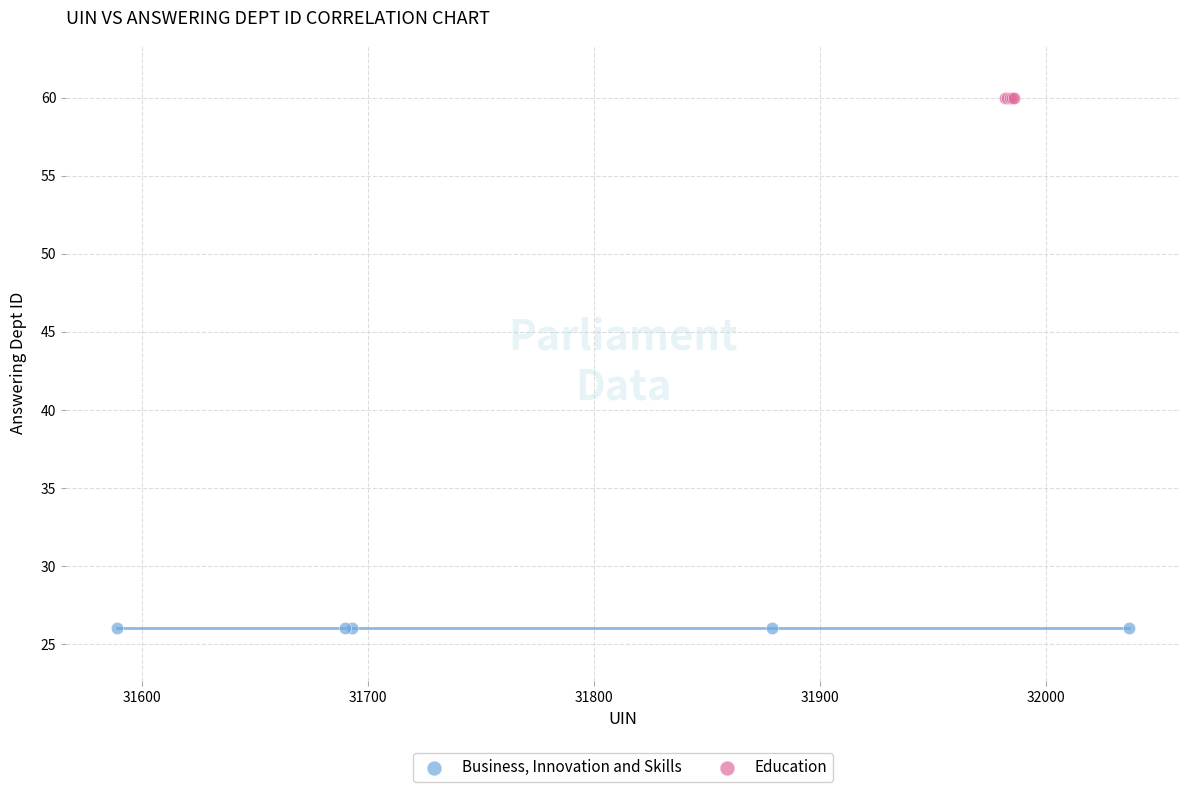

Which series reaches the minimum Y coordinate?

Business, Innovation and Skills